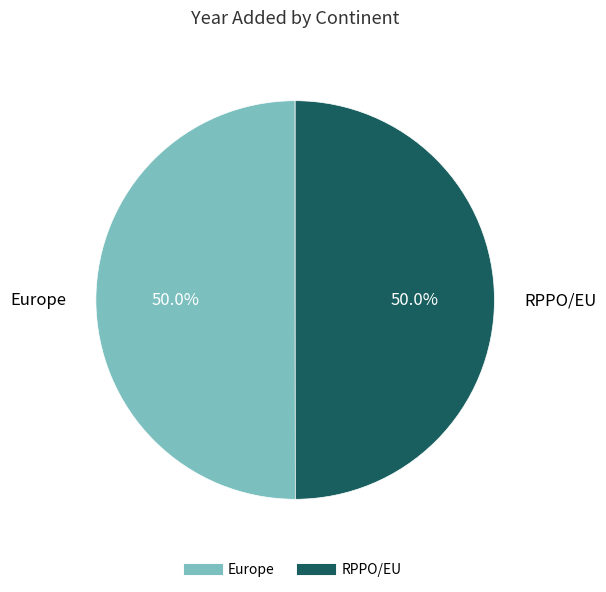

The Europe slice represents 57% of the pie. True or false?

False